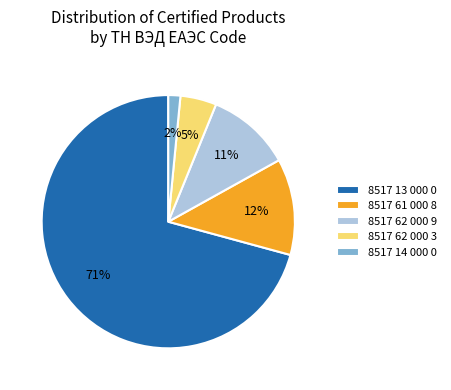

Is it true that 8517 14 000 0 is 12% of the pie?

False